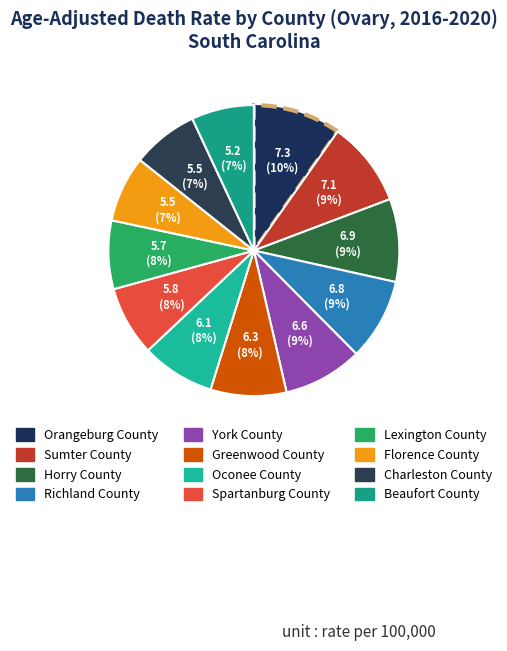

Is it true that Orangeburg County is 10% of the pie?

True